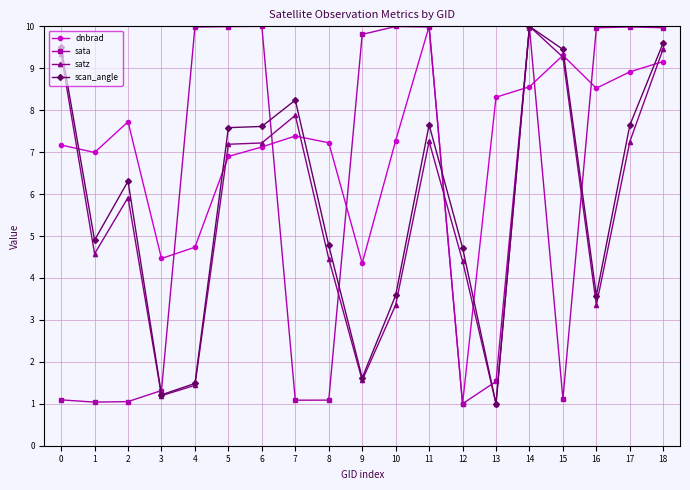

What is the value of the dnbrad point at the 17th from the left?

8.5